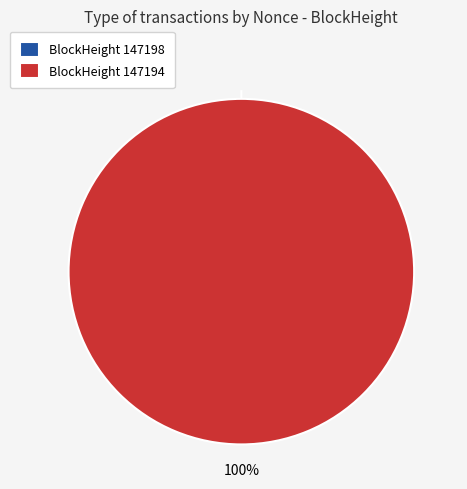

How many slices are in this pie chart?

2